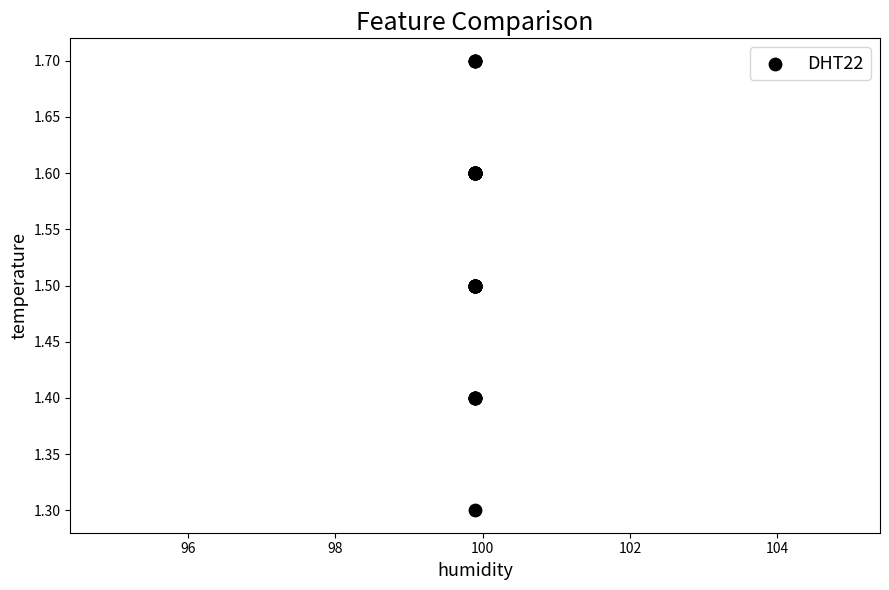

What Y value in the scatter plot is closest to 1?

1.3